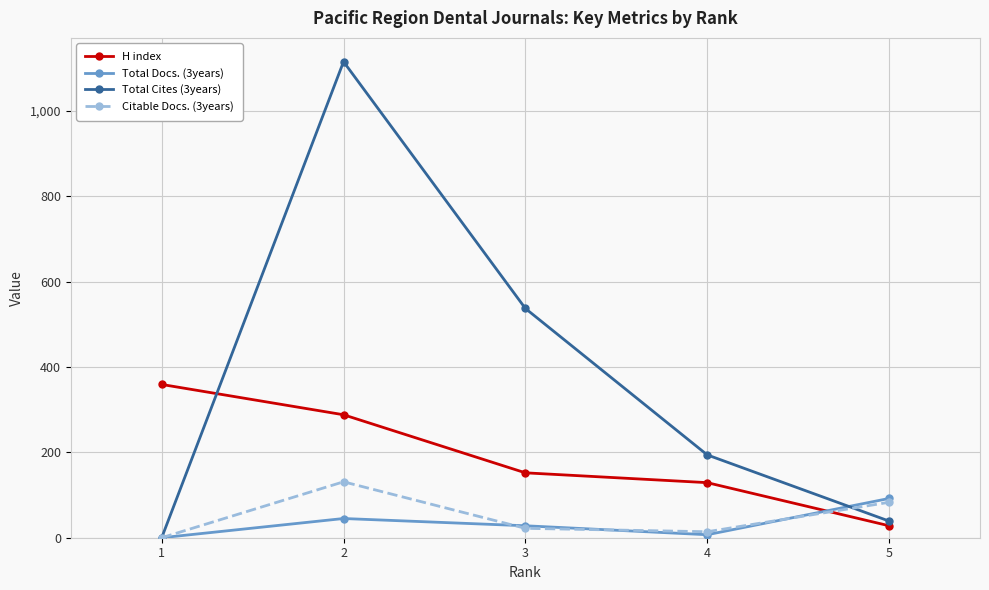

Where is the first local minimum for Total Docs. (3years)?

4